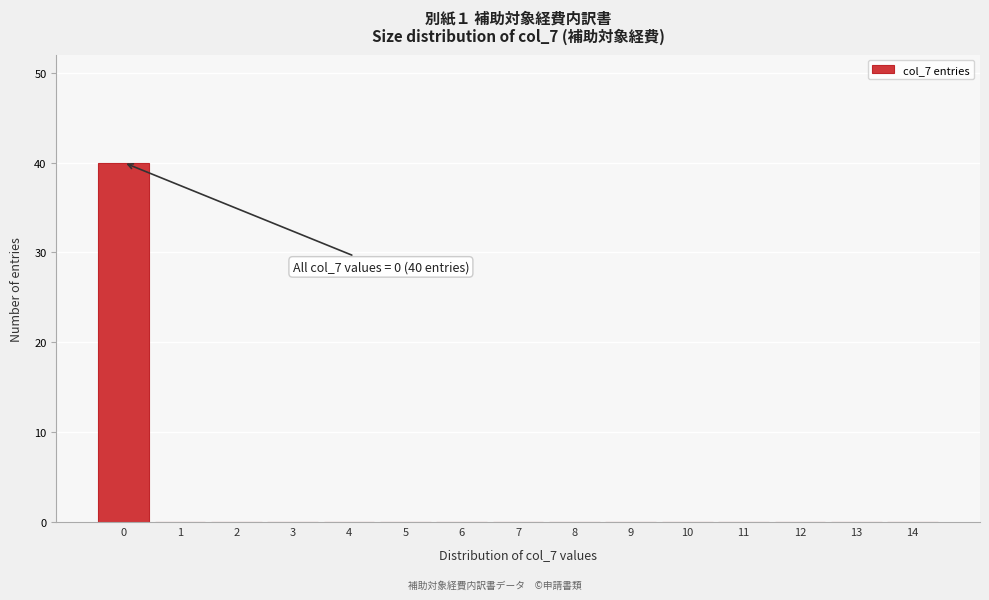

Over which range of the x-axis is the bar tallest?

-0.5 to 0.5